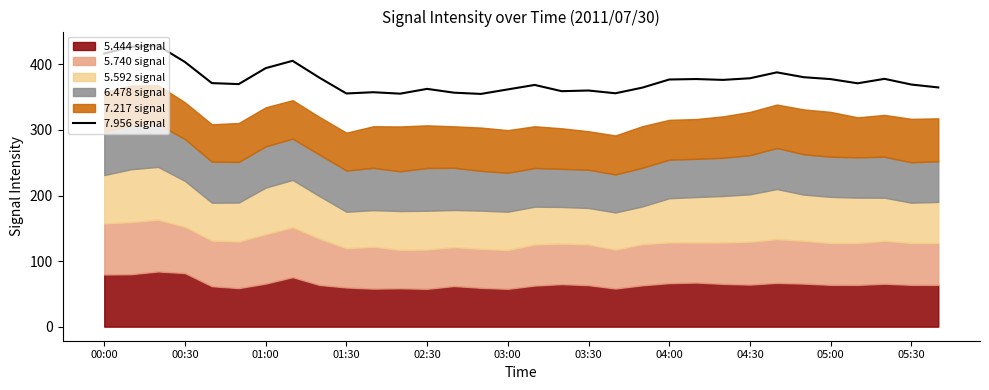

What is the highest value of the 7.956 signal series?

428.7